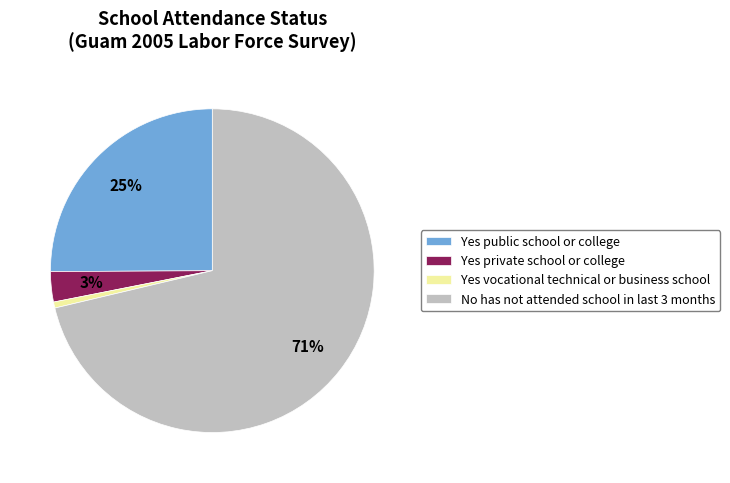

What percentage is the Yes private school or college slice, to the nearest percent?

3%